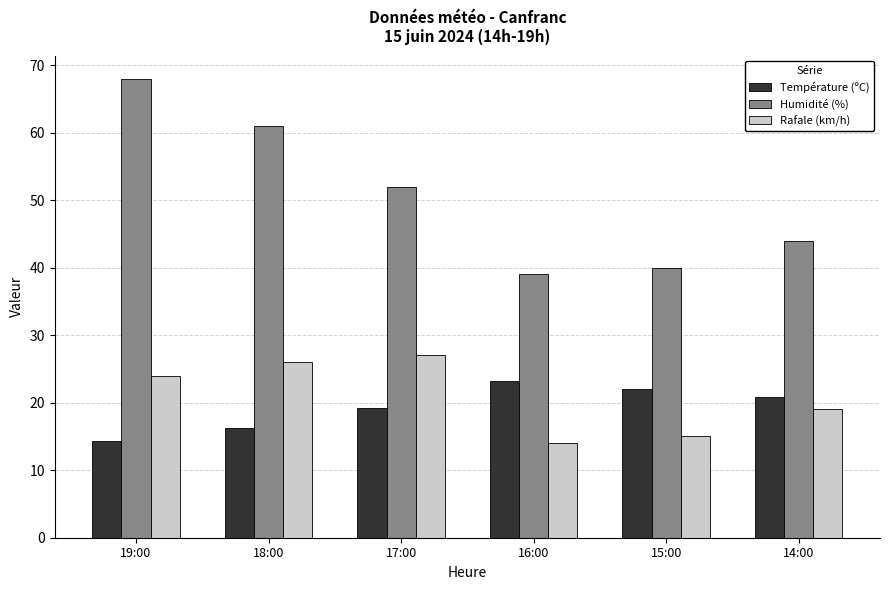

Reading right to left, list all the values displayed in this chart.

Température (ºC): 20.8	22.0	23.2	19.2	16.3	14.3
Humidité (%): 44.0	40.0	39.0	52.0	61.0	68.0
Rafale (km/h): 19.0	15.0	14.0	27.0	26.0	24.0